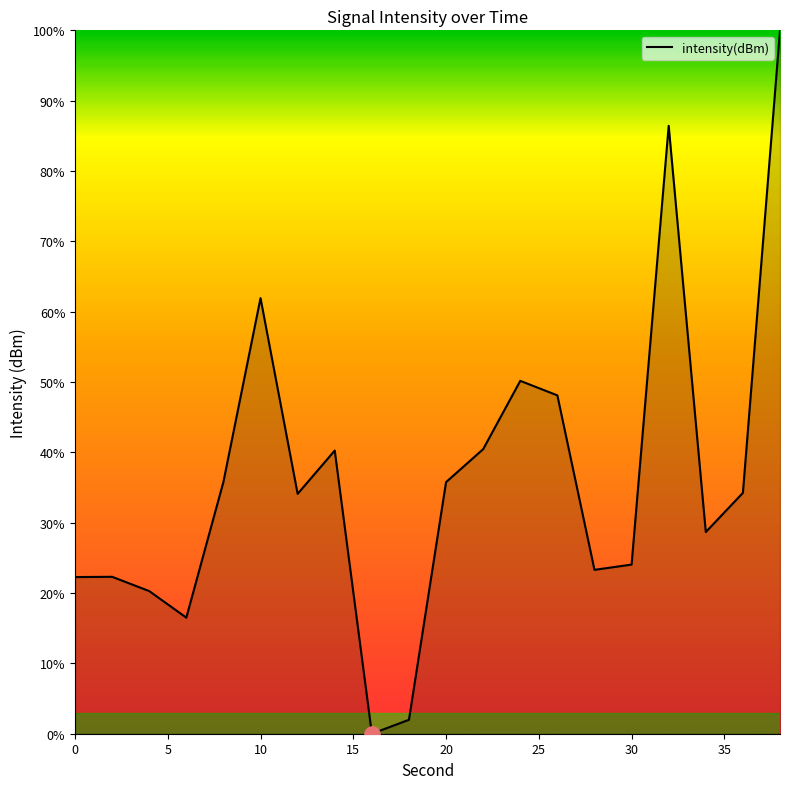

What is the greatest value displayed?

100.0